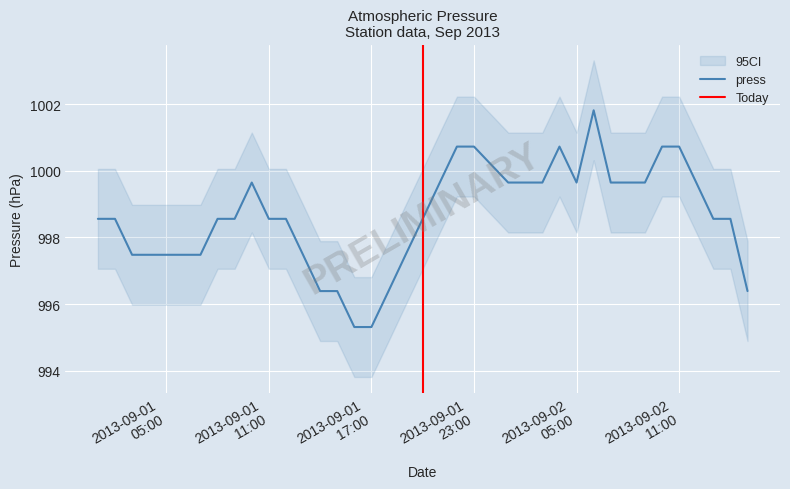

Reading right to left, list all the values displayed in this chart.

2013-09-02 15:00=996.4	2013-09-02 14:00=998.6	2013-09-02 13:00=998.6	2013-09-02 12:00=999.6	2013-09-02 11:00=1000.7	2013-09-02 10:00=1000.7	2013-09-02 09:00=999.6	2013-09-02 08:00=999.6	2013-09-02 07:00=999.6	2013-09-02 06:00=1001.8	2013-09-02 05:00=999.6	2013-09-02 04:00=1000.7	2013-09-02 03:00=999.6	2013-09-02 02:00=999.6	2013-09-02 01:00=999.6	2013-09-01 23:00=1000.7	2013-09-01 22:00=1000.7	2013-09-01 21:00=999.6	2013-09-01 20:00=998.6	2013-09-01 19:00=997.5	2013-09-01 18:00=996.4	2013-09-01 17:00=995.3	2013-09-01 16:00=995.3	2013-09-01 15:00=996.4	2013-09-01 14:00=996.4	2013-09-01 13:00=997.5	2013-09-01 12:00=998.6	2013-09-01 11:00=998.6	2013-09-01 10:00=999.6	2013-09-01 09:00=998.6	2013-09-01 08:00=998.6	2013-09-01 07:00=997.5	2013-09-01 06:00=997.5	2013-09-01 05:00=997.5	2013-09-01 04:00=997.5	2013-09-01 03:00=997.5	2013-09-01 02:00=998.6	2013-09-01 01:00=998.6